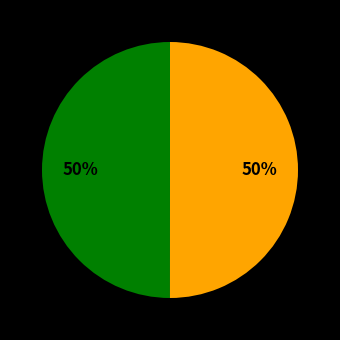

To the nearest percent, what is the average slice percentage?

50%